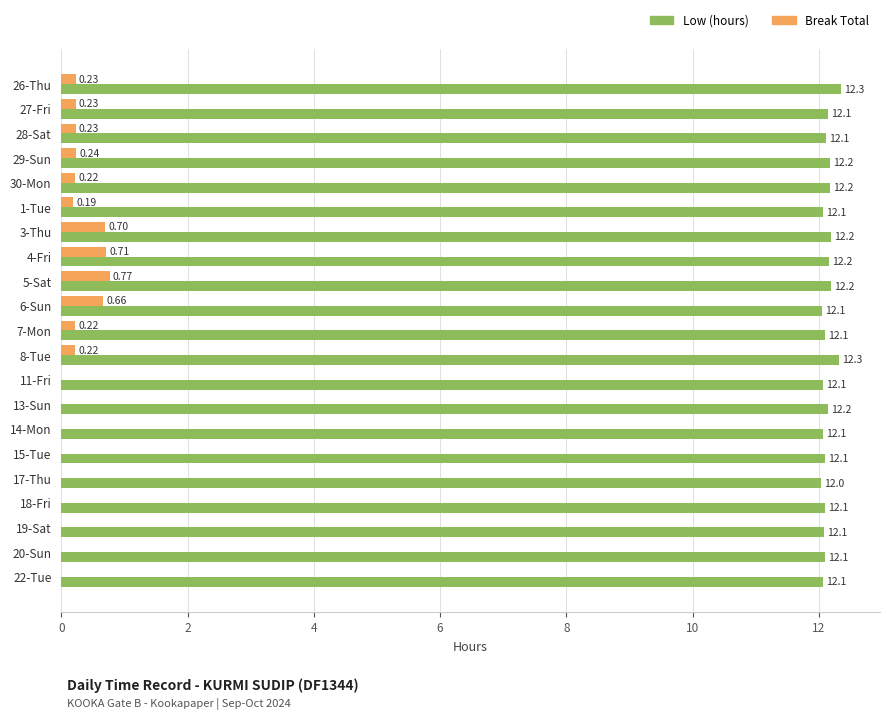

What is the sum of the Break Total values at 30-Mon and 8-Tue?

0.4